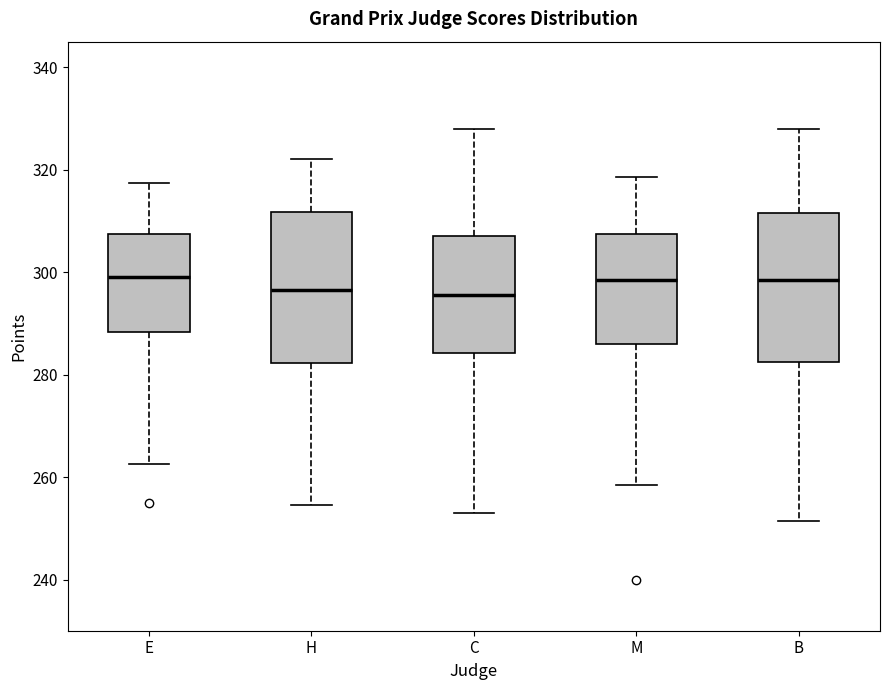

Reading left to right, read every box against the y-axis: the position of its median line, the range the box covers, and the ends of its whiskers. The values are not printed on the chart, so give them approximately, as read against the axis.

E: median 300, box 288 to 308, whiskers 262 to 318
H: median 296, box 282 to 312, whiskers 254 to 322
C: median 296, box 284 to 308, whiskers 254 to 328
M: median 298, box 286 to 308, whiskers 258 to 318
B: median 298, box 282 to 312, whiskers 252 to 328